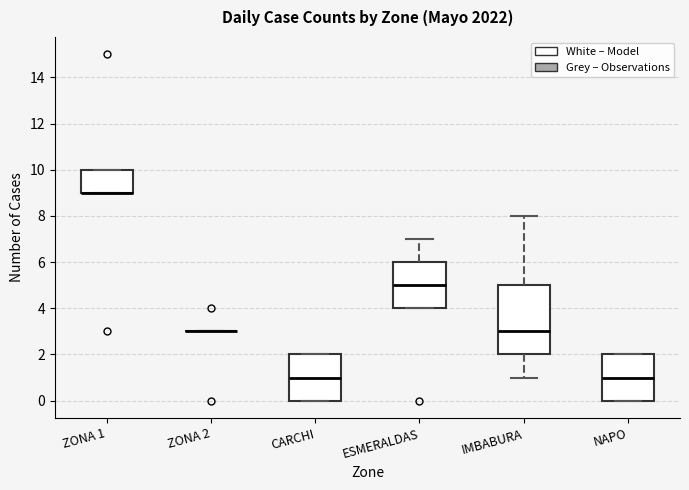

Reading left to right, read every box against the y-axis: the position of its median line, the range the box covers, and the ends of its whiskers. The values are not printed on the chart, so give them approximately, as read against the axis.

ZONA 1: median 9 (drawn on the box's lower edge), box 9 to 10, whiskers 9 to 10
ZONA 2: box collapsed to a line at 3, whiskers 3 to 3
CARCHI: median 1, box 0 to 2, whiskers 0 to 2
ESMERALDAS: median 5, box 4 to 6, whiskers 4 to 7
IMBABURA: median 3, box 2 to 5, whiskers 1 to 8
NAPO: median 1, box 0 to 2, whiskers 0 to 2